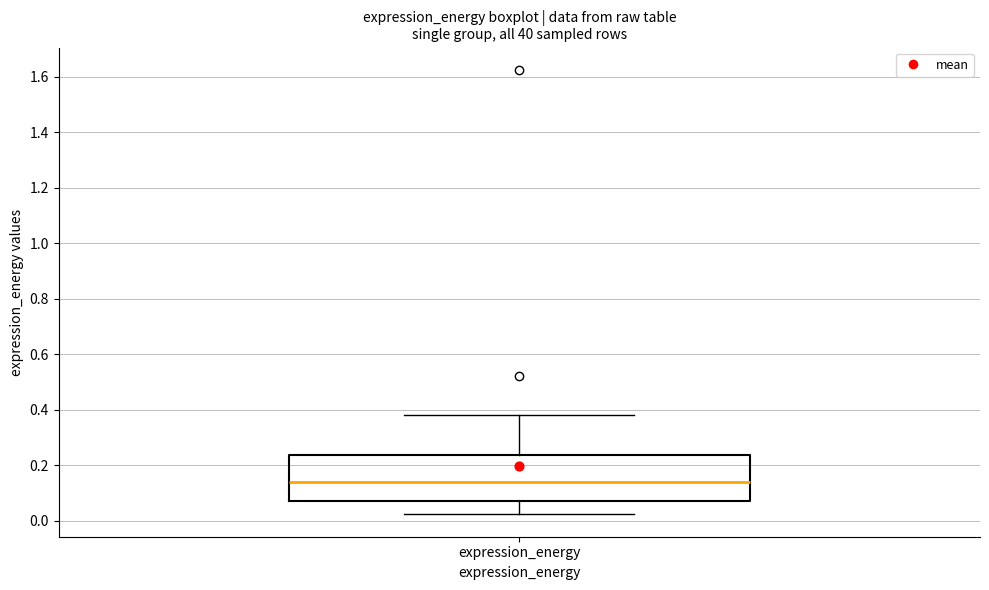

Where does the median line of the box for expression_energy sit on the y-axis? The values are not printed on the chart, so give them approximately, as read against the axis.

0.14